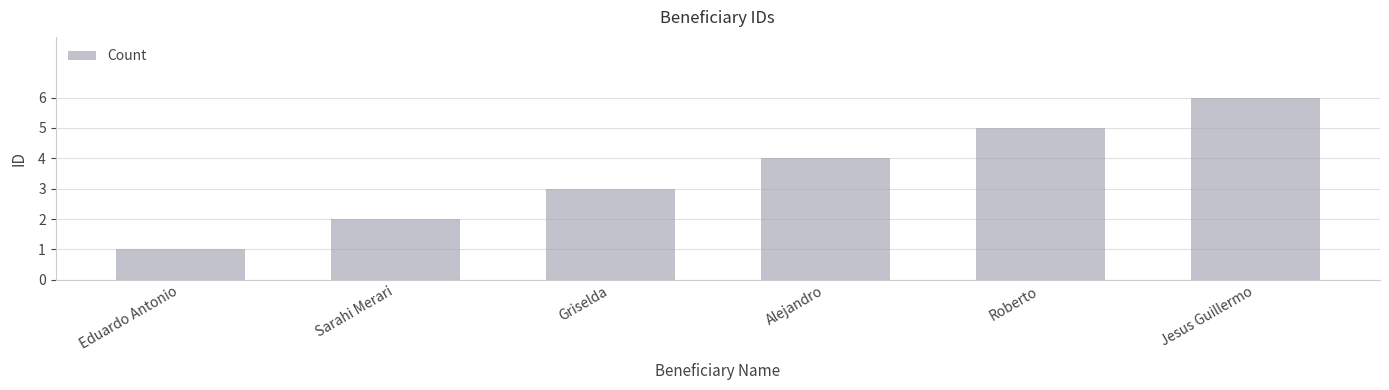

List the labels in order of value, smallest first.

Eduardo Antonio, Sarahi Merari, Griselda, Alejandro, Roberto, Jesus Guillermo